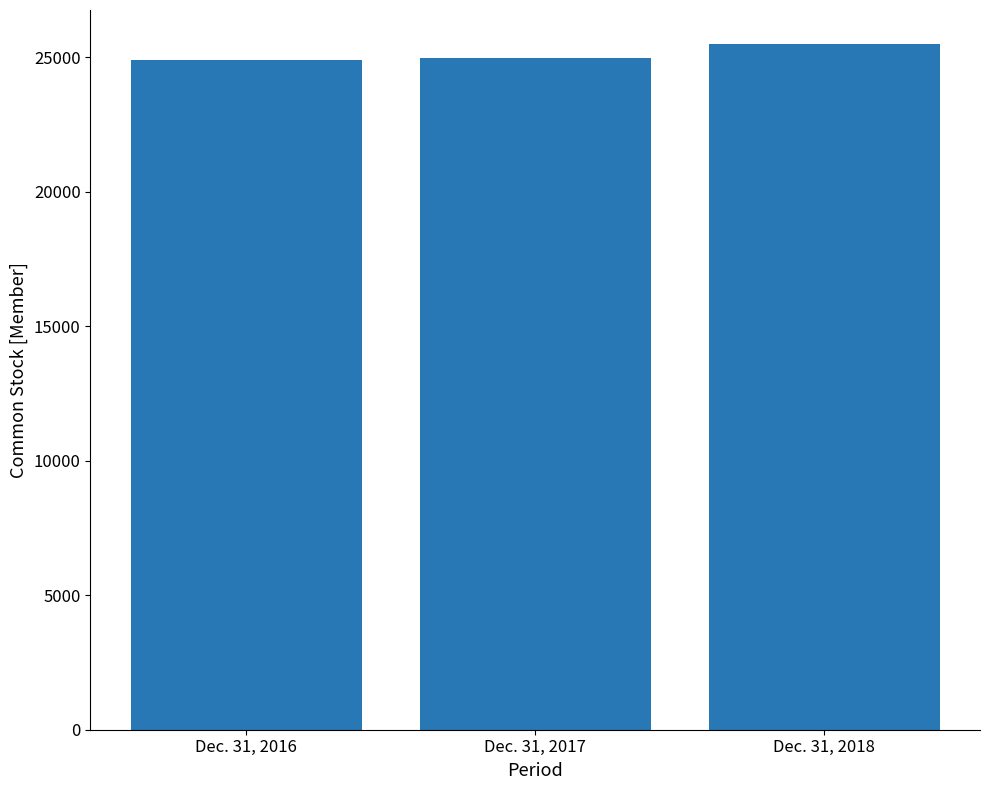

What is the greatest value displayed?

25473